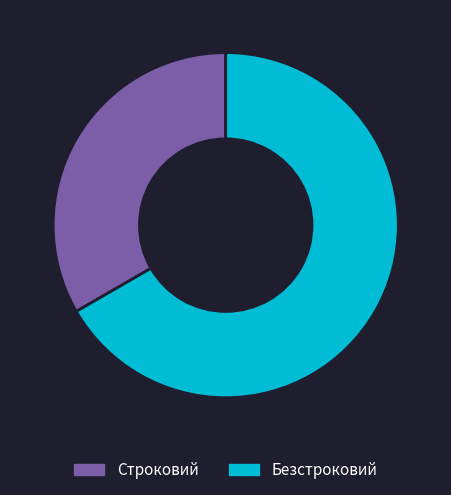

How many slices are in this pie chart?

2